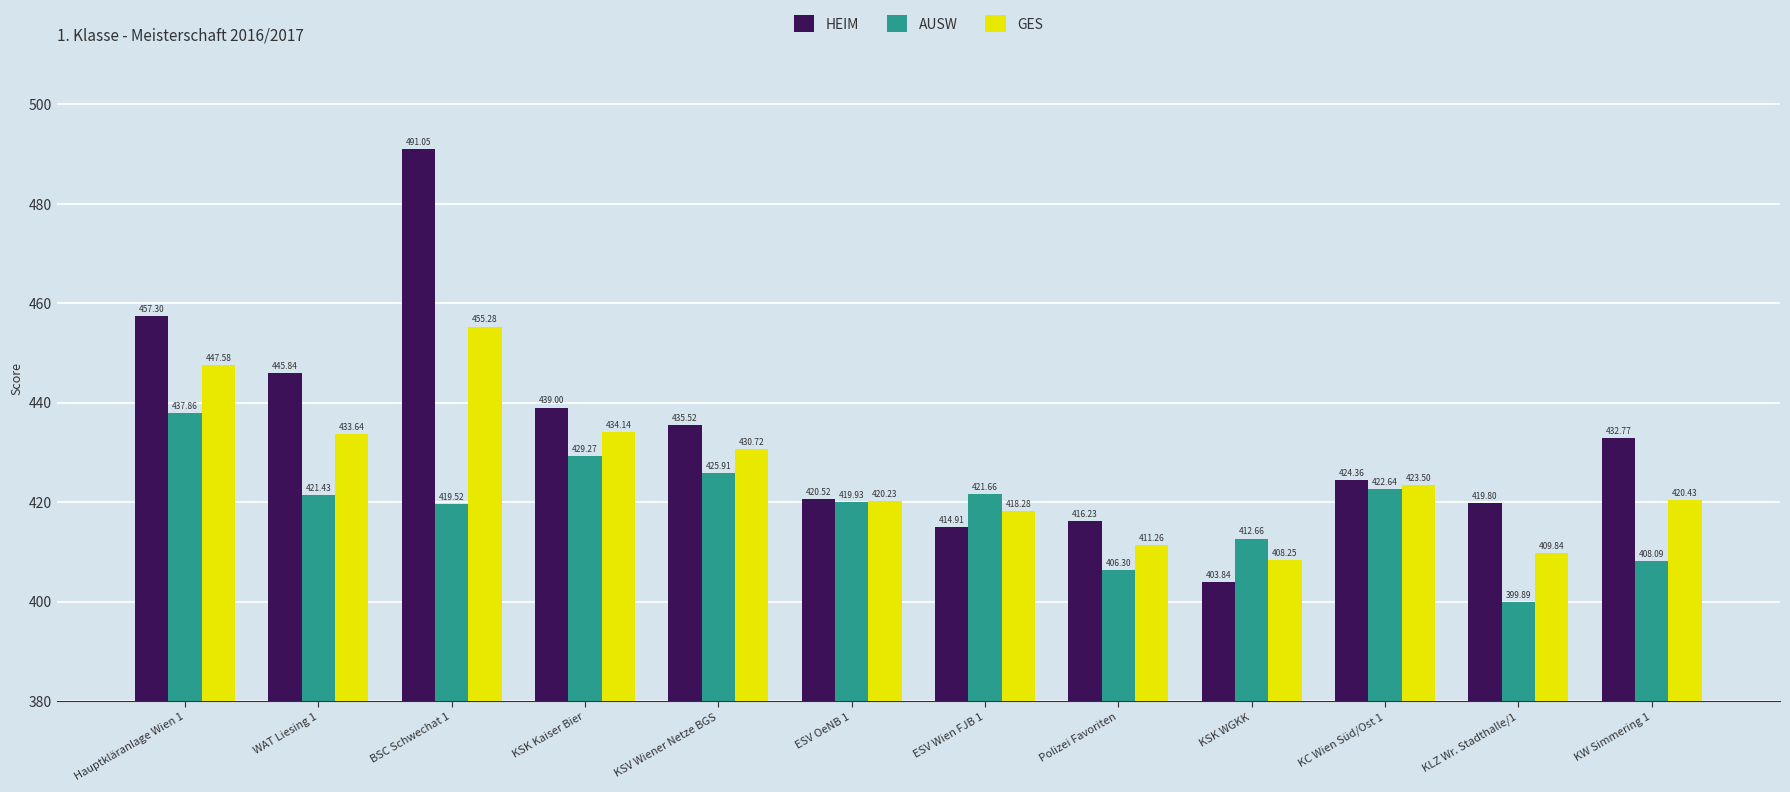

What position from the right is KW Simmering 1?

1